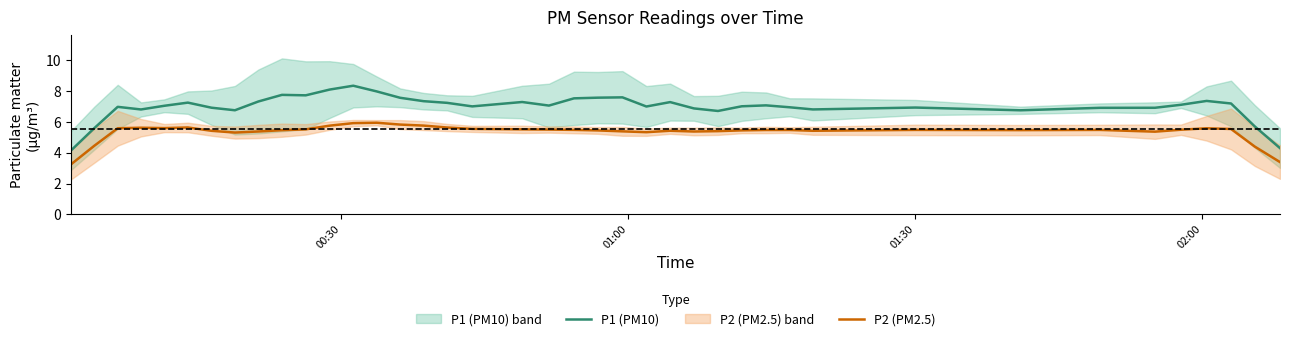

What is the highest value of the P1 (PM10) series?

8.4